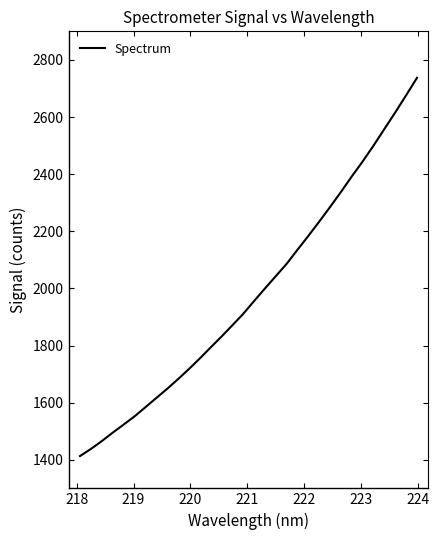

What is the difference between the maximum and minimum values?

1324.1